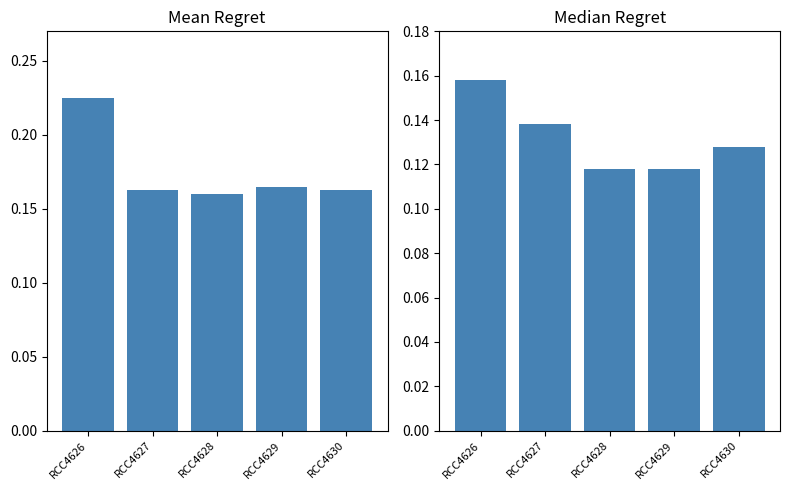

The chart shows a value of 0.0 at RCC4630. True or false?

False